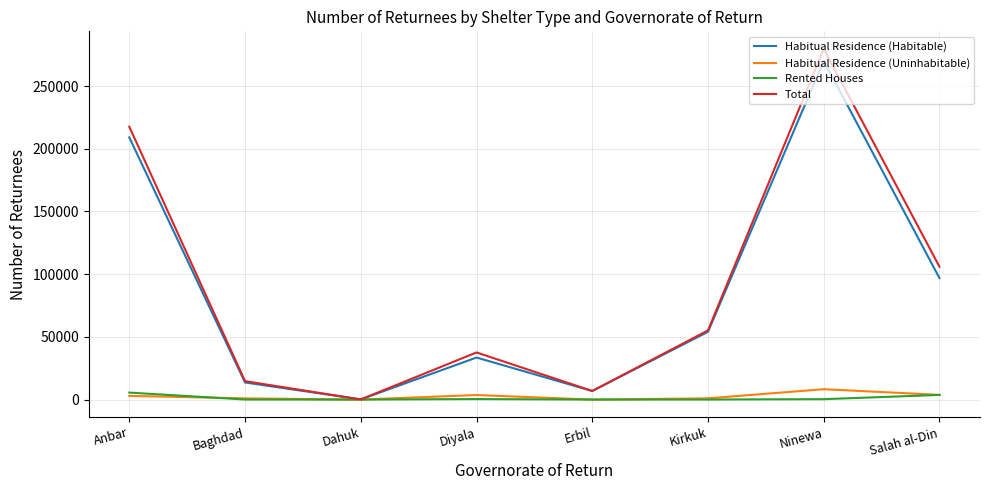

The Habitual Residence (Habitable) series shows 13628 at Baghdad. True or false?

True